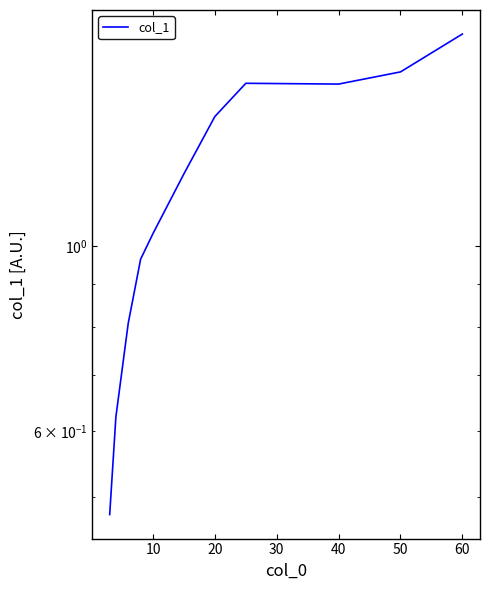

Is this an area chart (filled region under the line)?

No